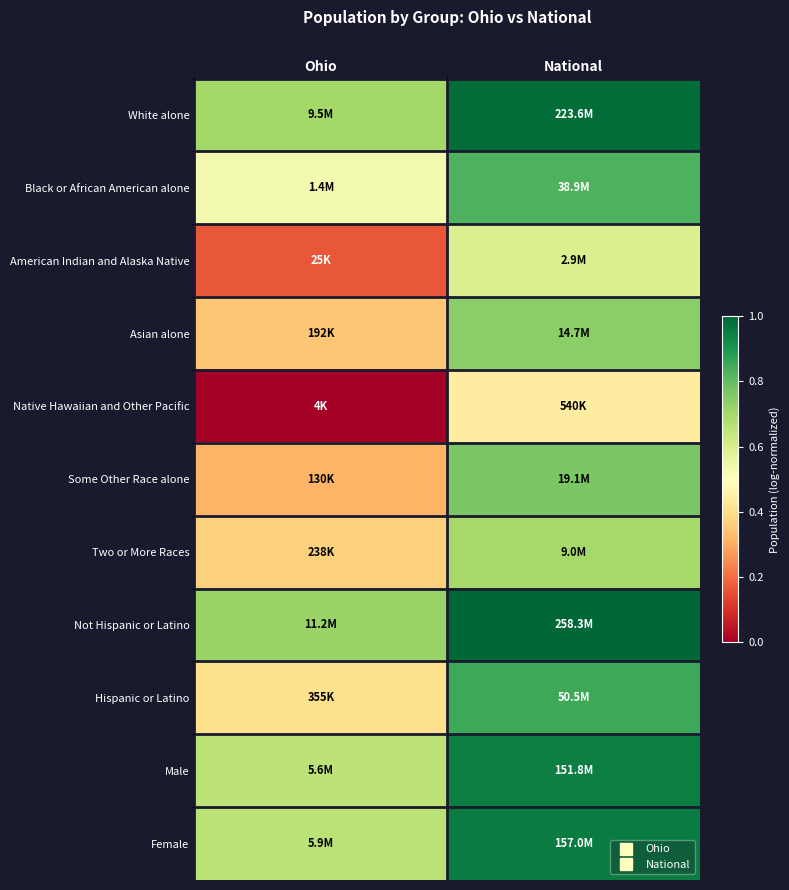

At which category does the chart reach its peak across all series?

National